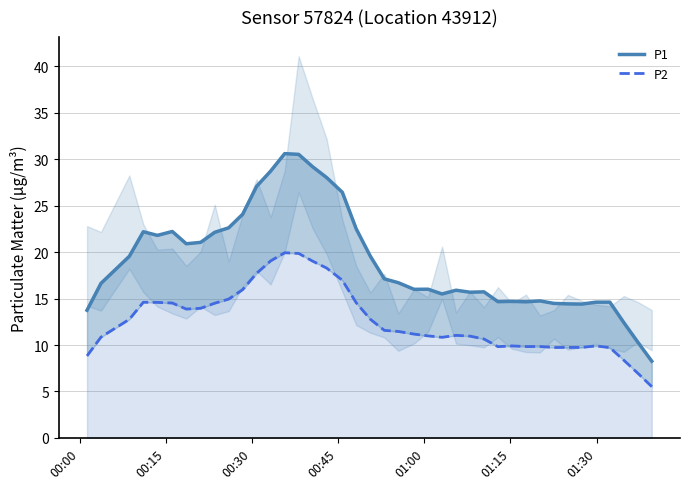

Is this an area chart (filled region under the line)?

No